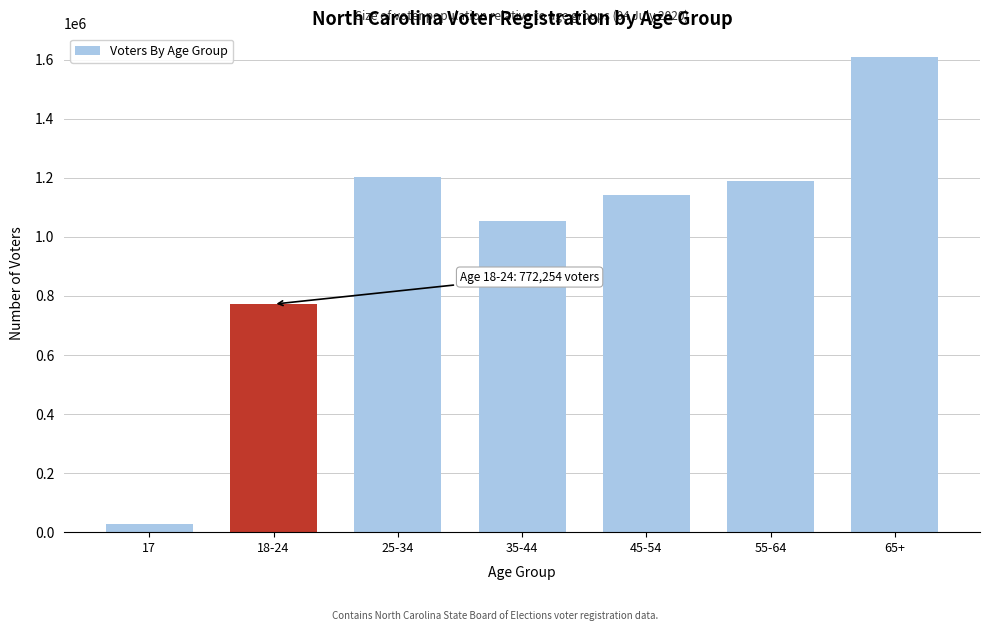

Reading right to left, transcribe all the data shown in this chart.

65+=1609069	55-64=1190226	45-54=1140767	35-44=1055084	25-34=1202152	18-24=772254	17=26992